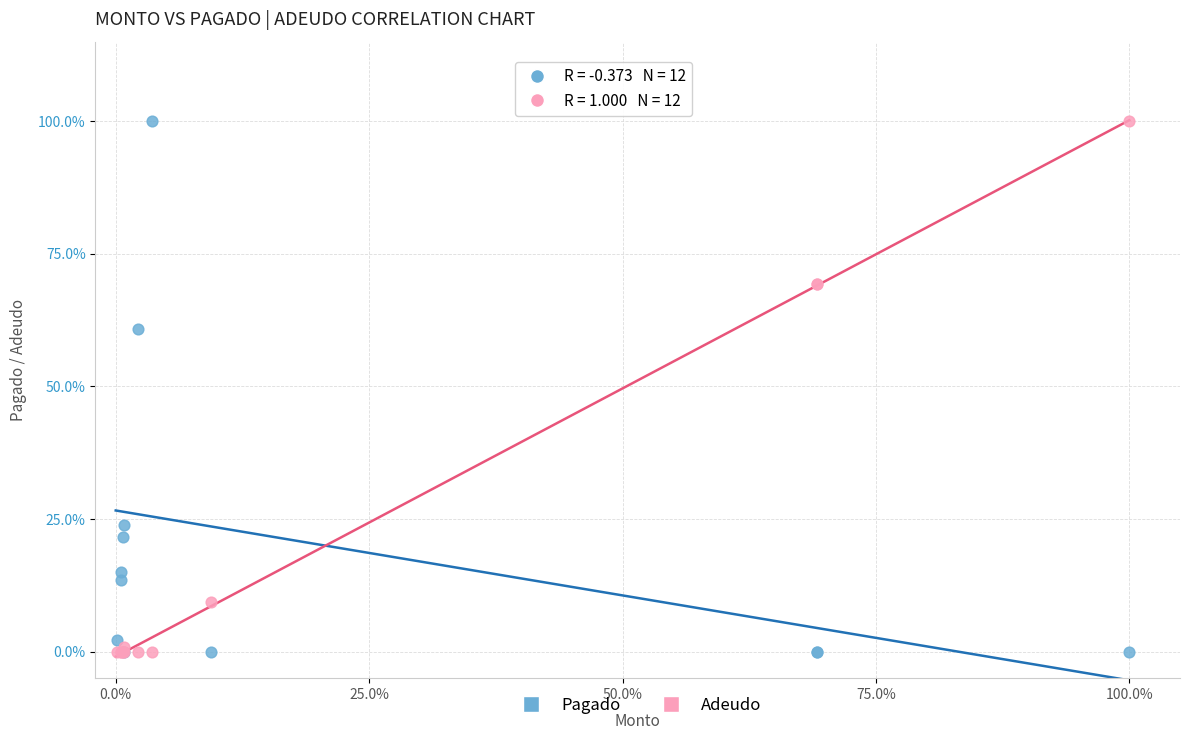

What are all the series names shown in the legend?

Pagado, Adeudo